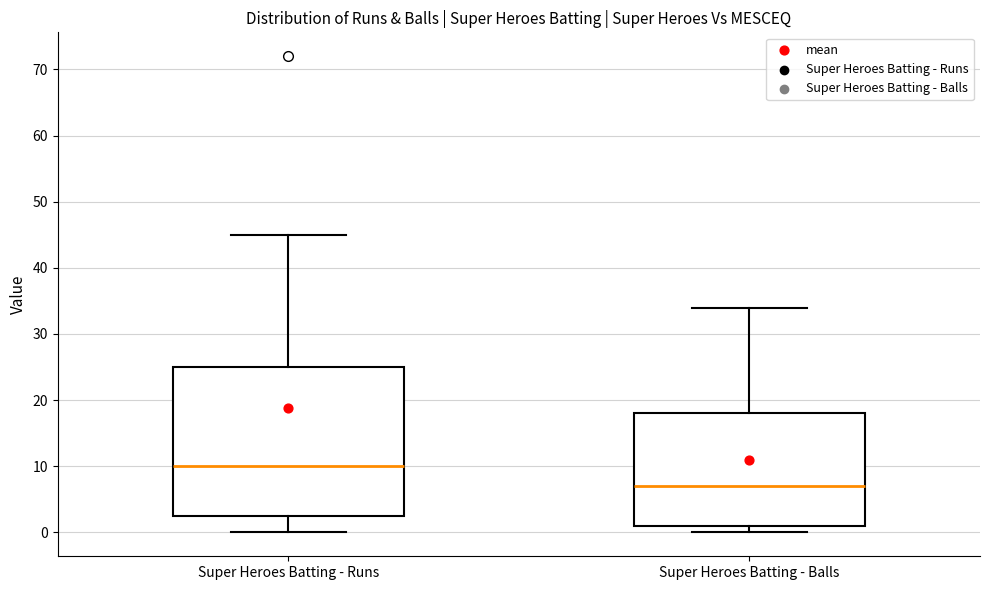

Where does the median line of the box for Super Heroes Batting - Balls sit on the y-axis? The values are not printed on the chart, so give them approximately, as read against the axis.

7